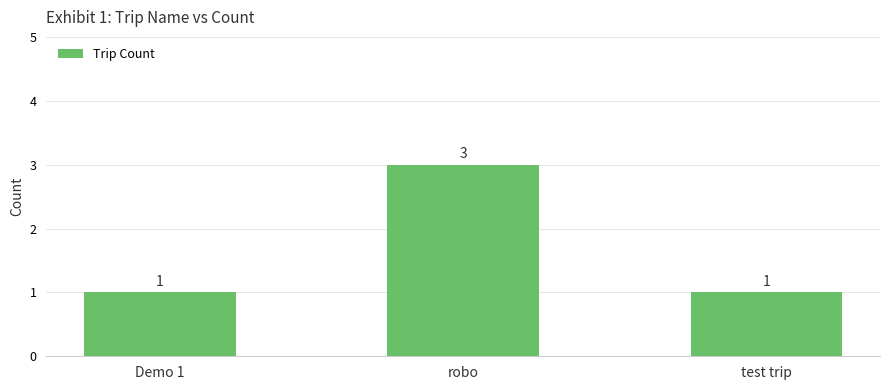

What is the average value?

2